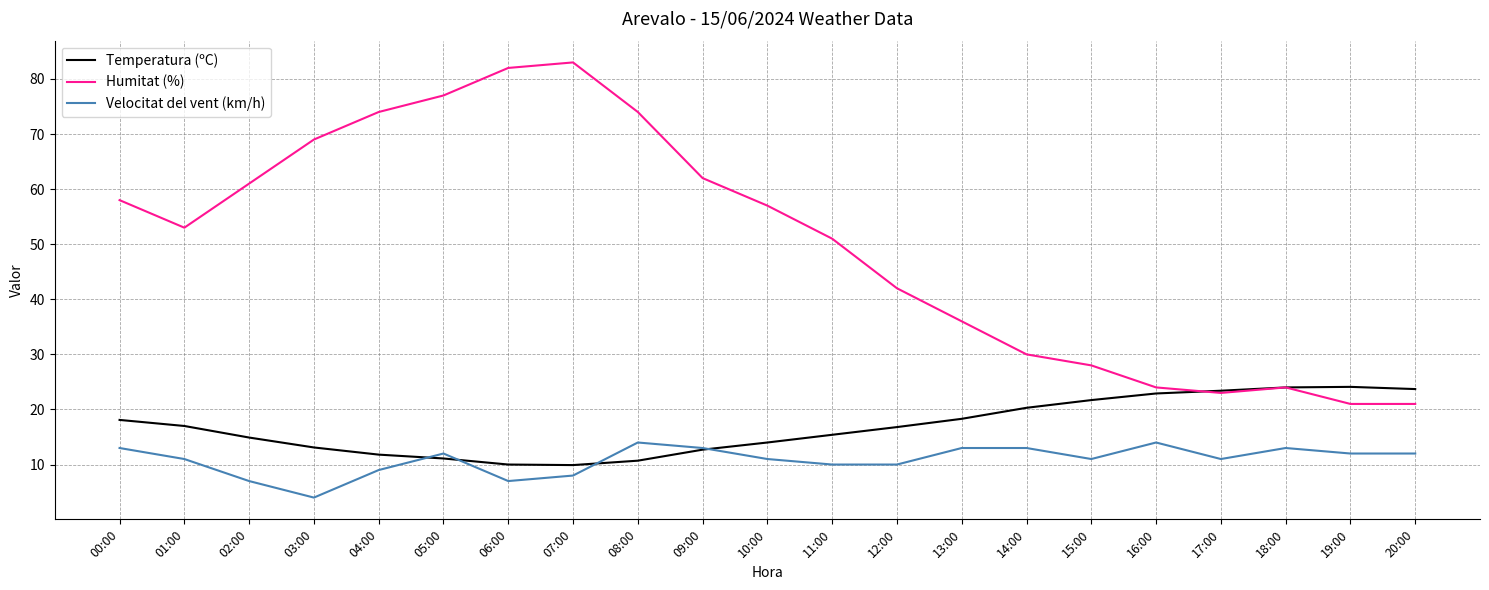

What is the difference between the second highest and minimum values in the Velocitat del vent (km/h) series?

10.0